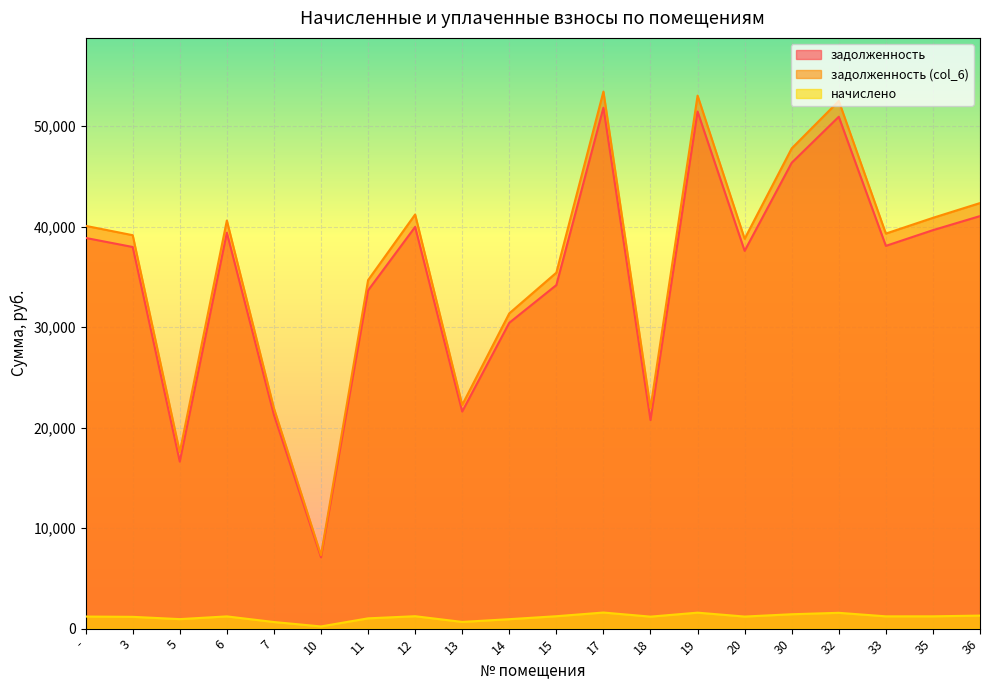

True or false: задолженность (col_6) and задолженность cross at least once.

False